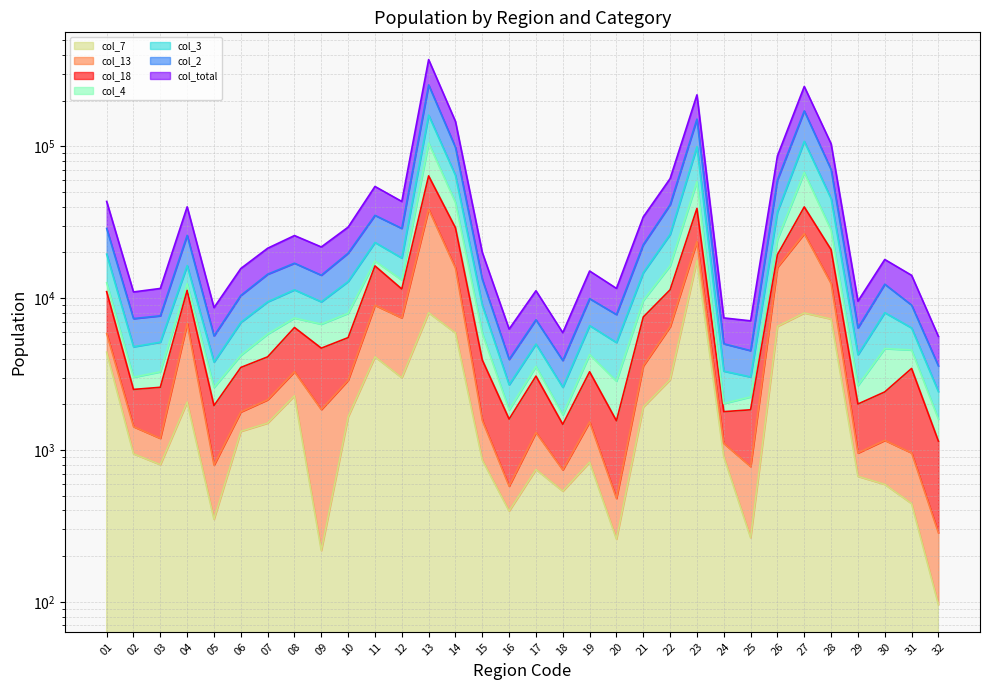

Which category has the highest value in the col_4 series?

13